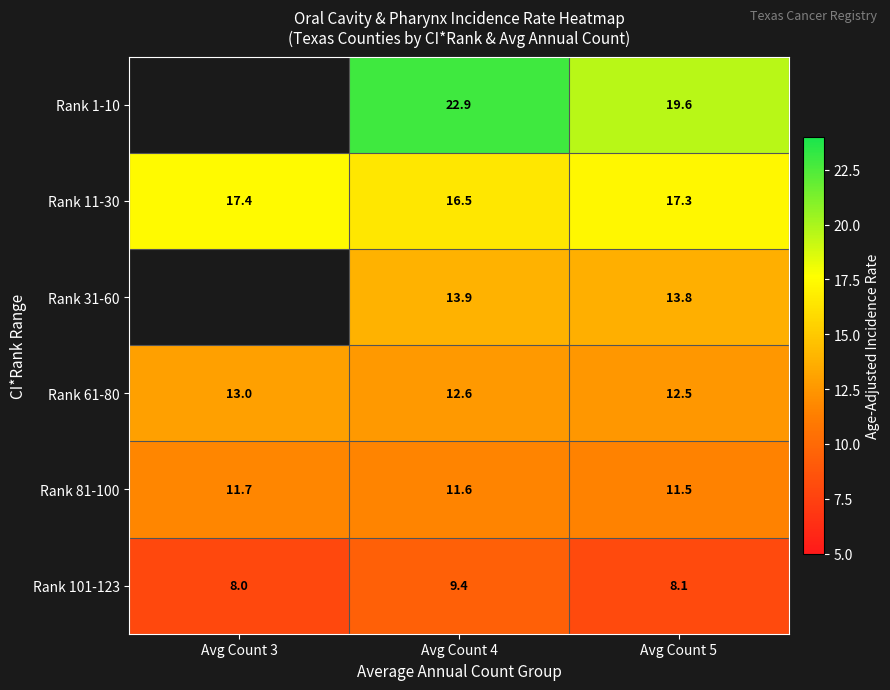

Is the value of Rank 11-30 at Avg Count 4 greater than the value of Rank 101-123 at Avg Count 5?

Yes